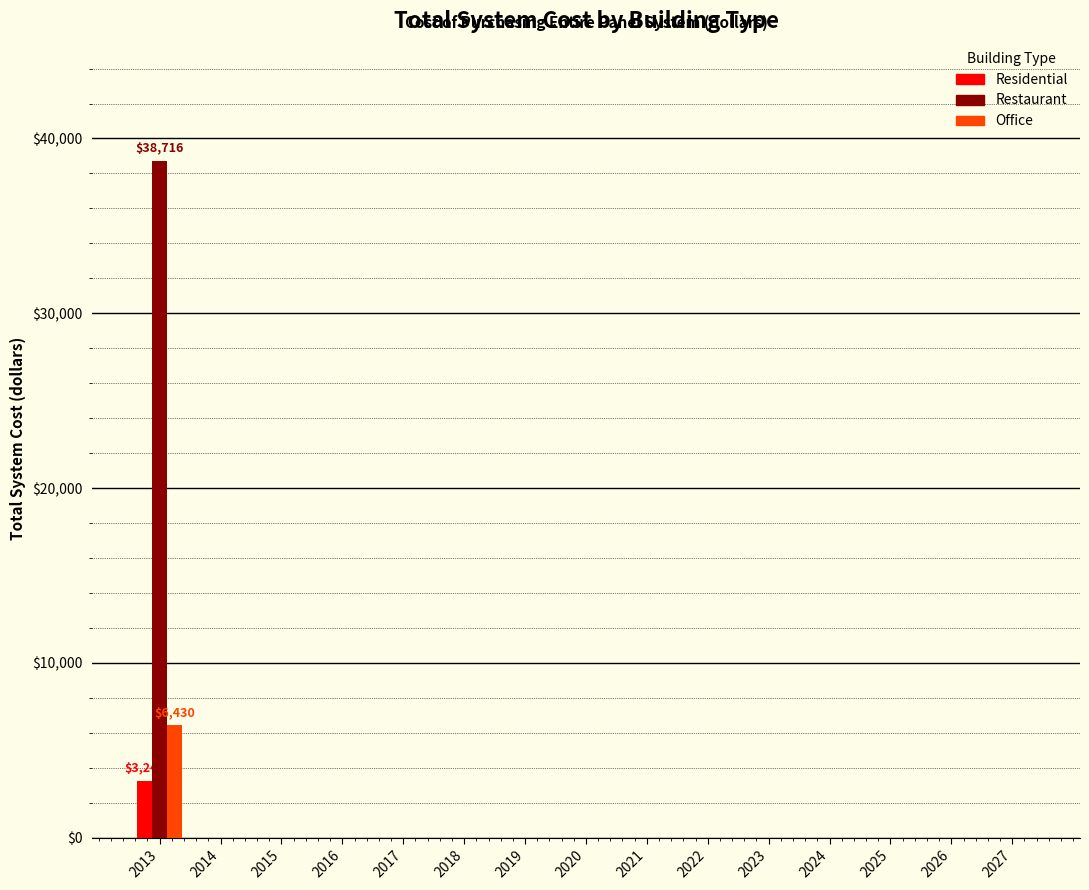

What is the sum of all Residential values?

3248.6